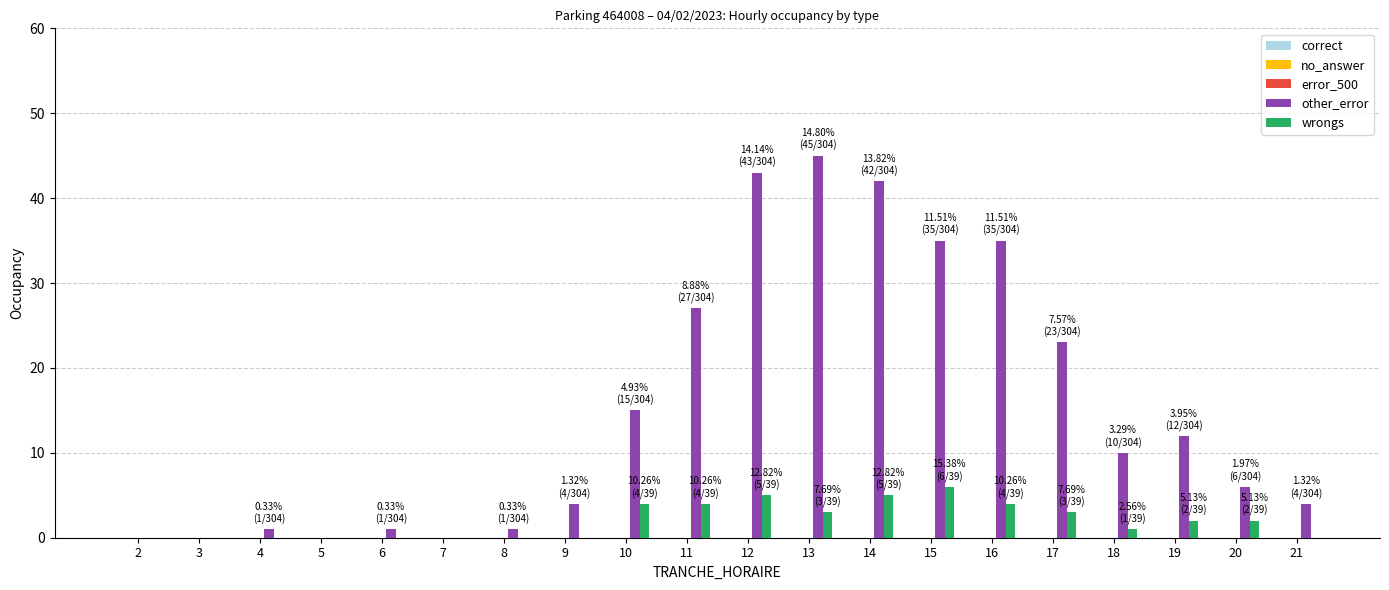

Is the value of other_error at 20 greater than the value of wrongs at 16?

Yes